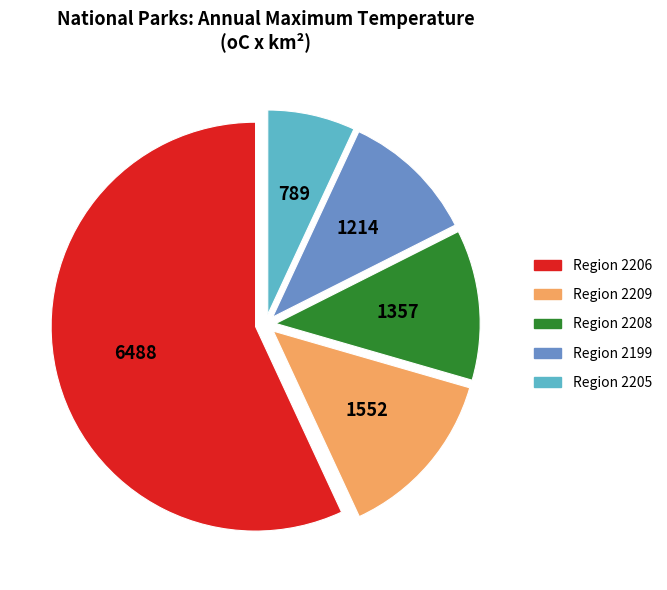

Is there any slice that represents more than half of the pie?

Yes